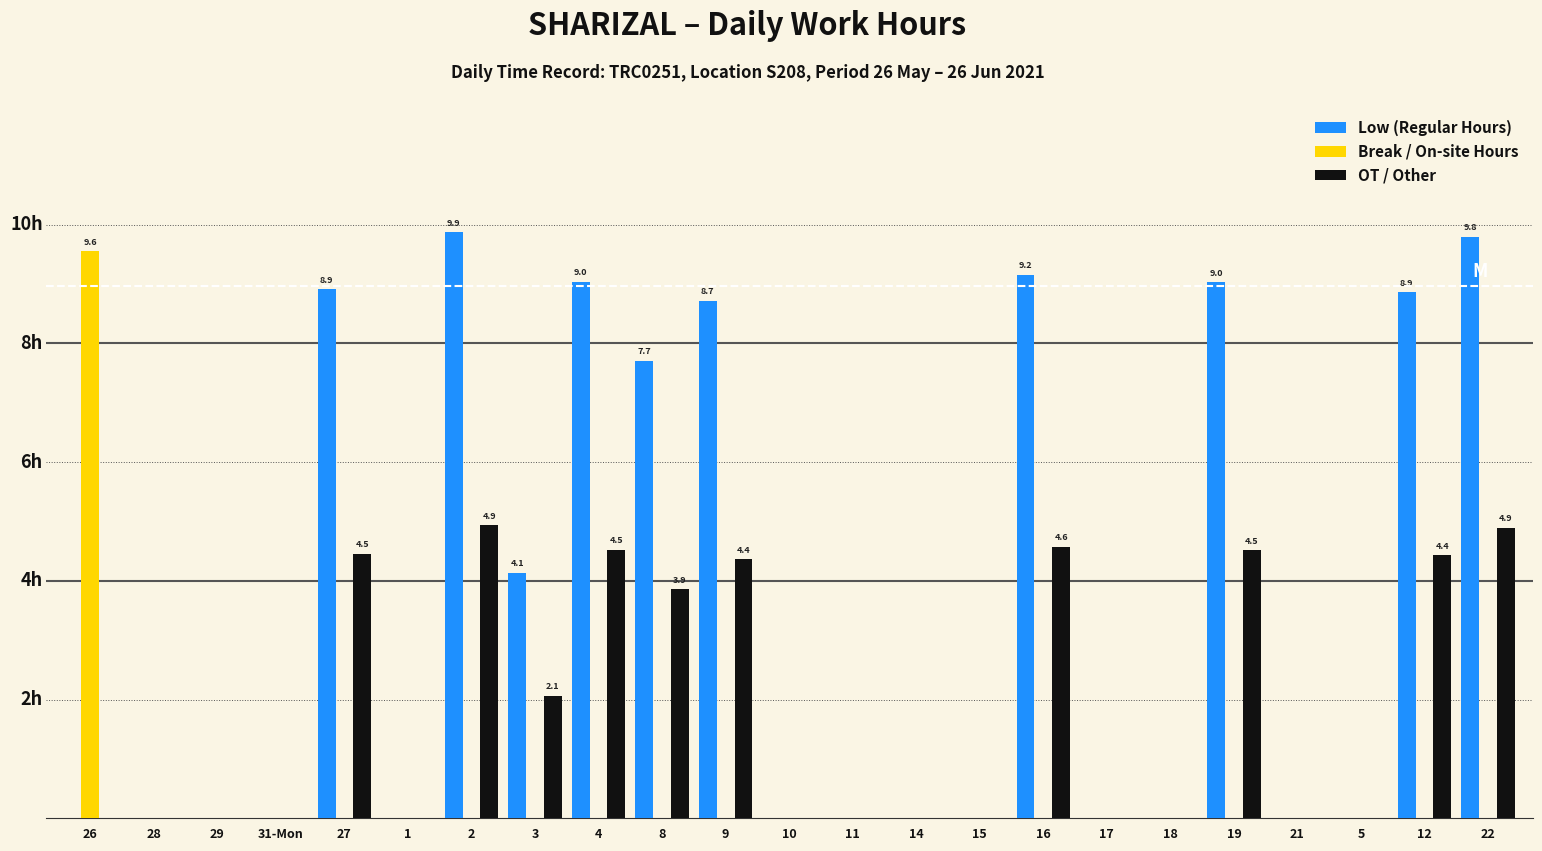

What is the label of the 16th bar from the left?

16